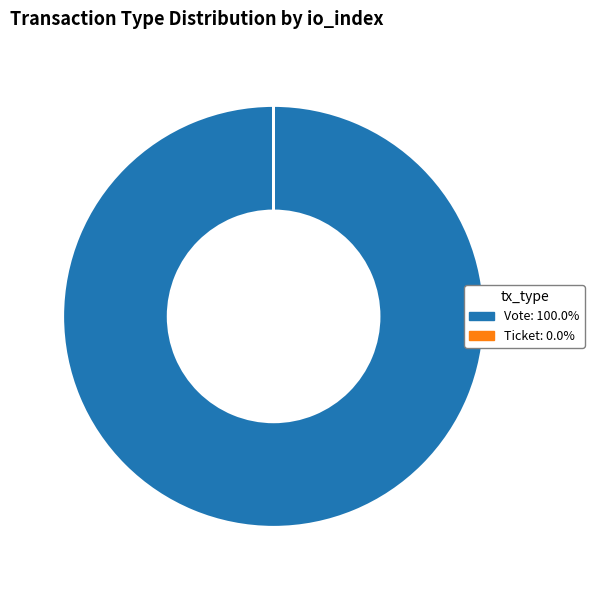

Is it true that Vote is 100% of the pie?

True